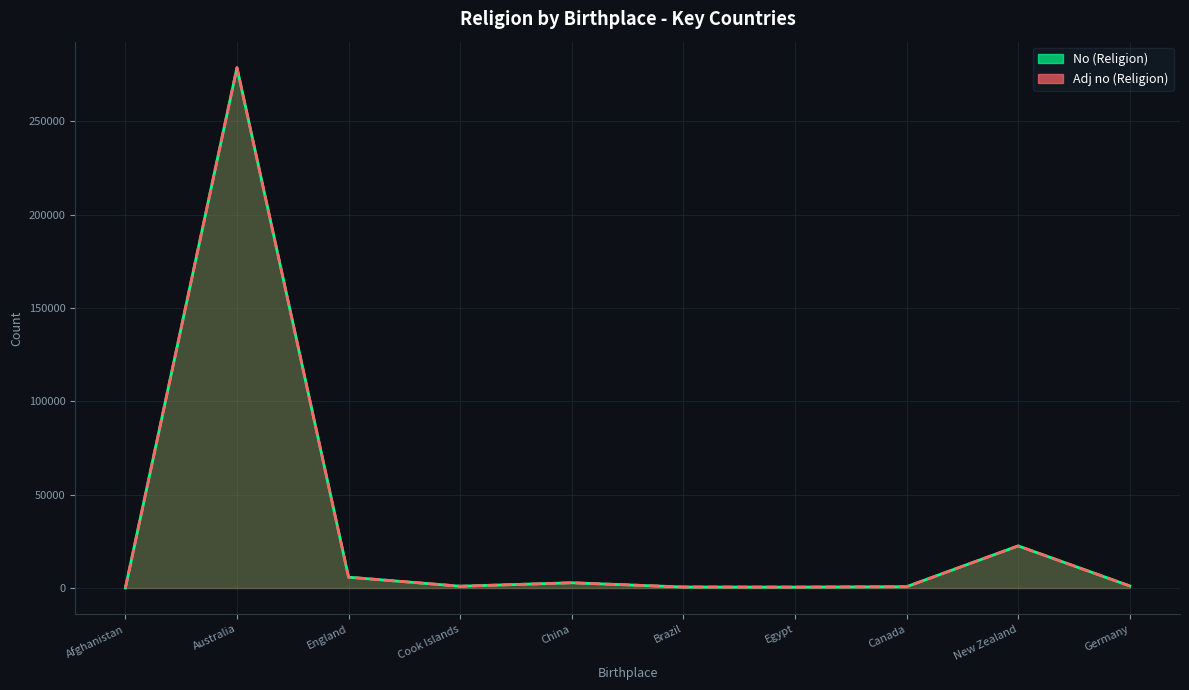

True or false: No (Religion) has a value of 846.9 at Brazil.

False